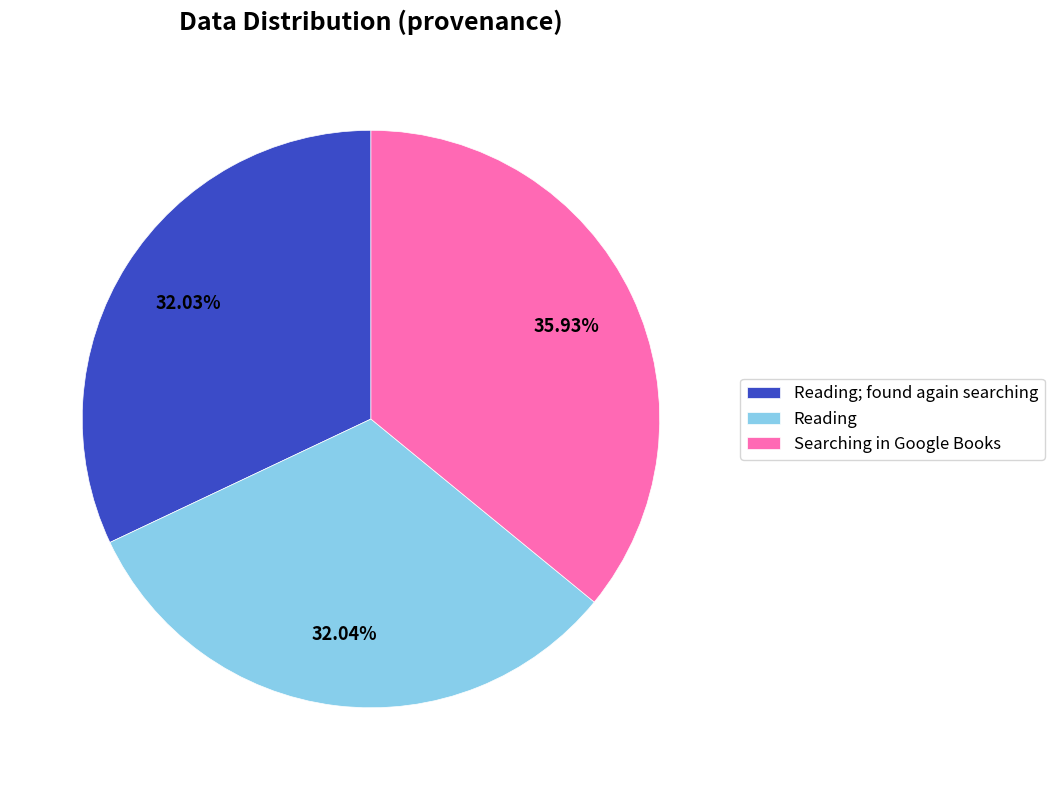

Combined, do Reading and Searching in Google Books account for over 50%?

Yes